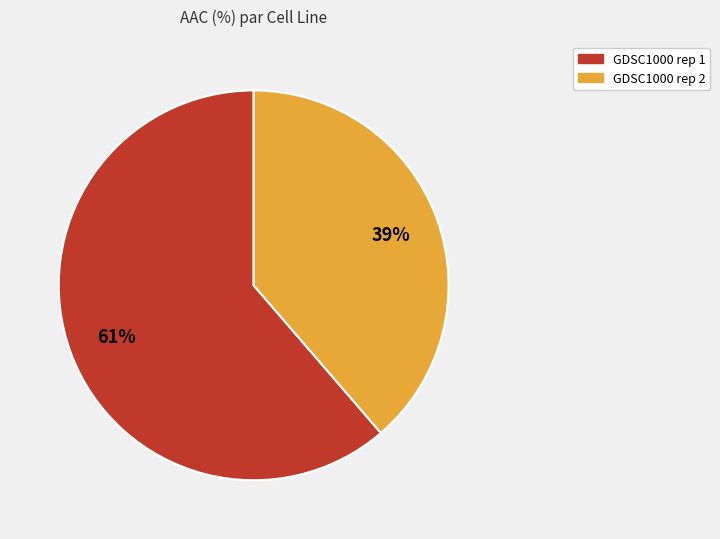

To the nearest percent, what portion does GDSC1000 rep 1 represent?

61%